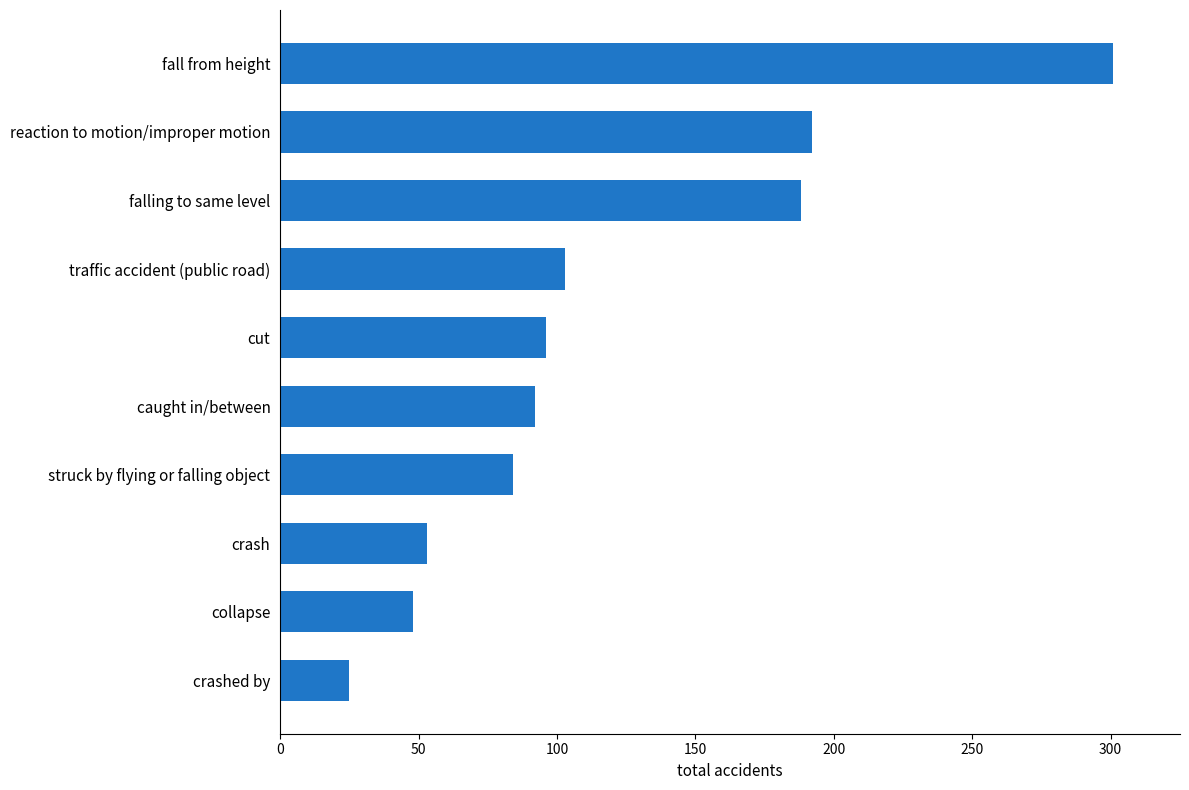

What is the average value?

118